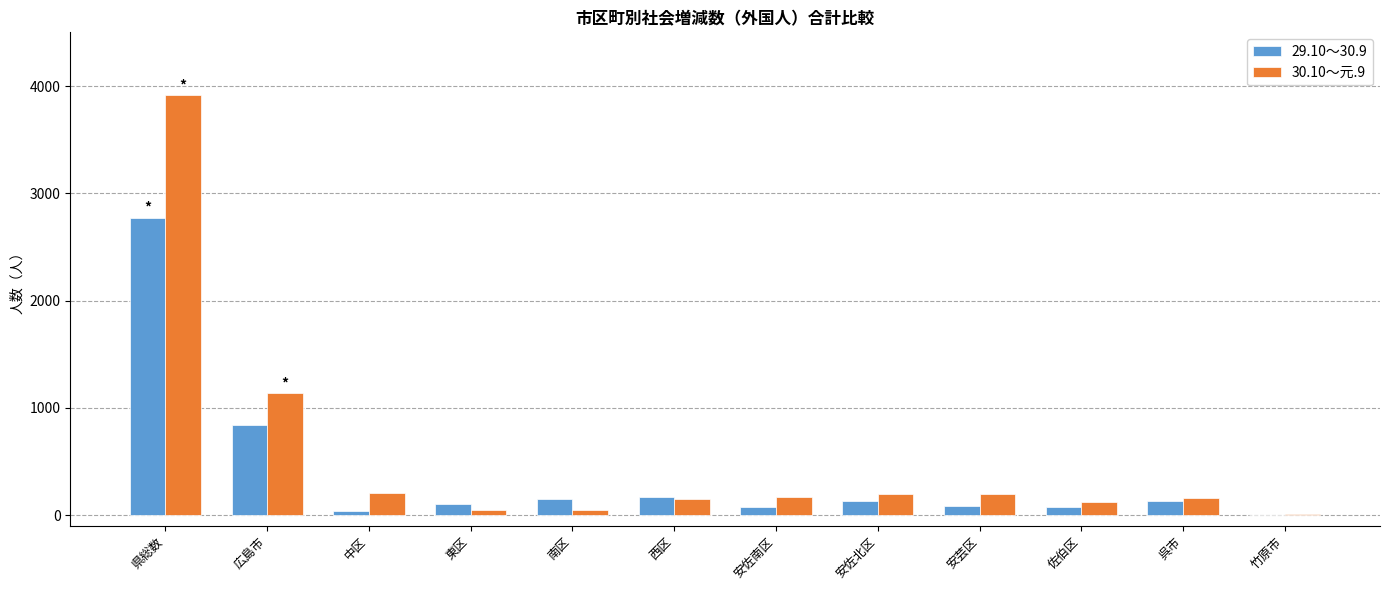

At which category is the sum across all series the highest?

県総数